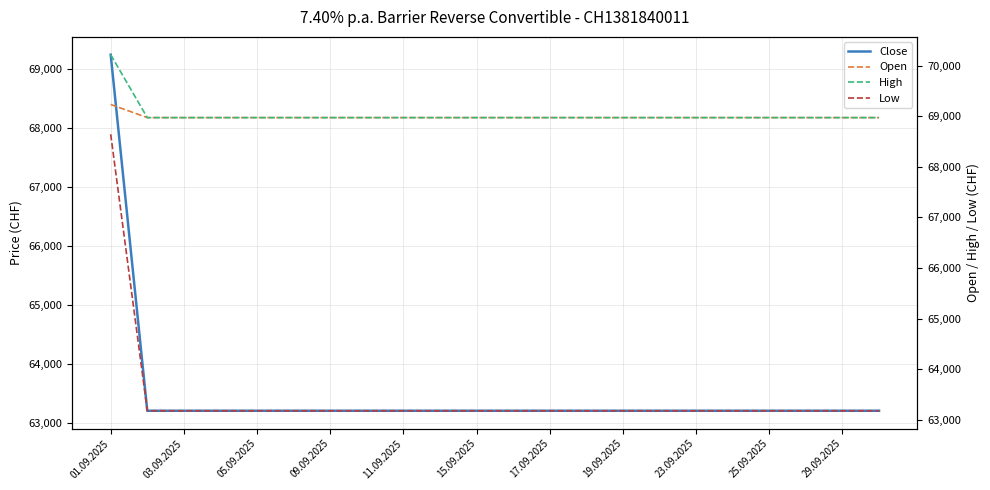

What position from the left is 15.09.2025?

11